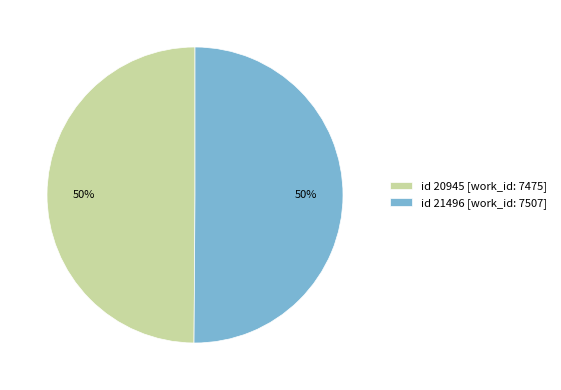

Count the number of slices in the pie.

2